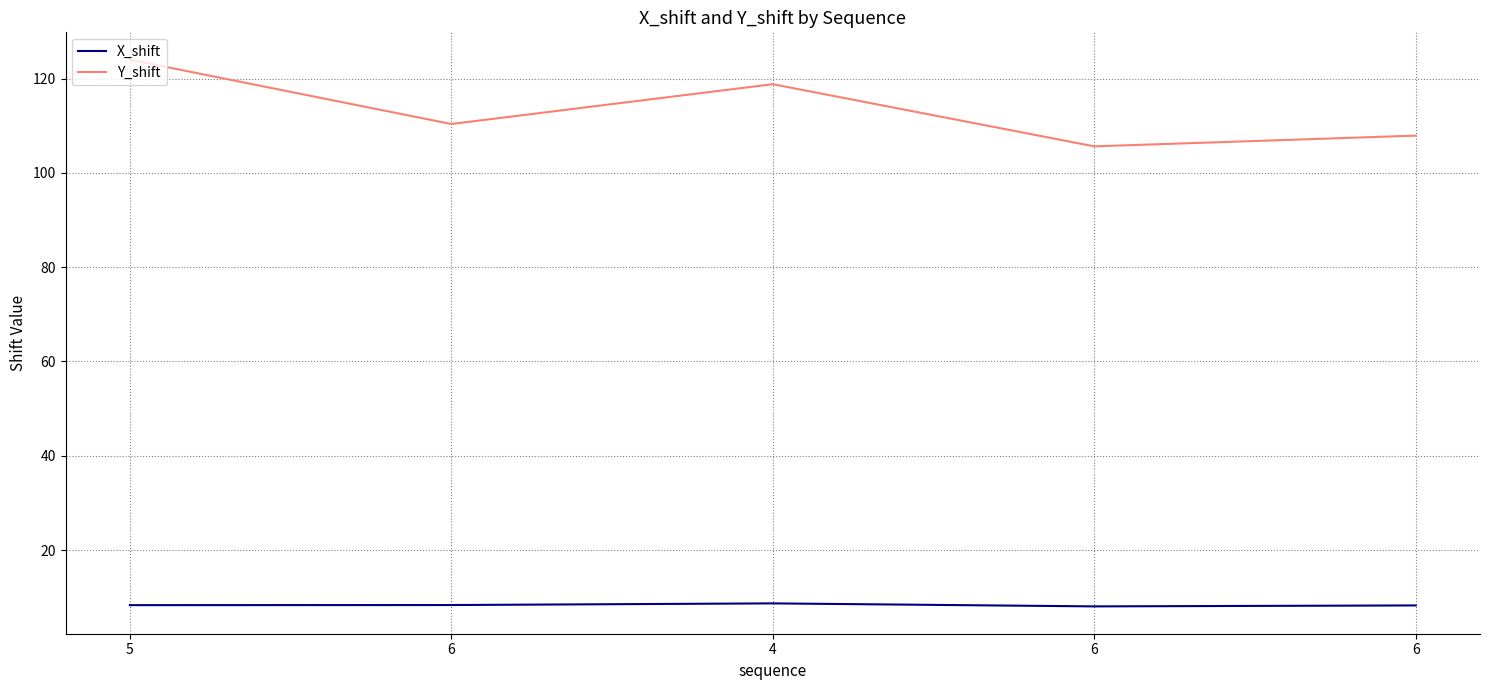

What are all the series names shown in the legend?

X_shift, Y_shift